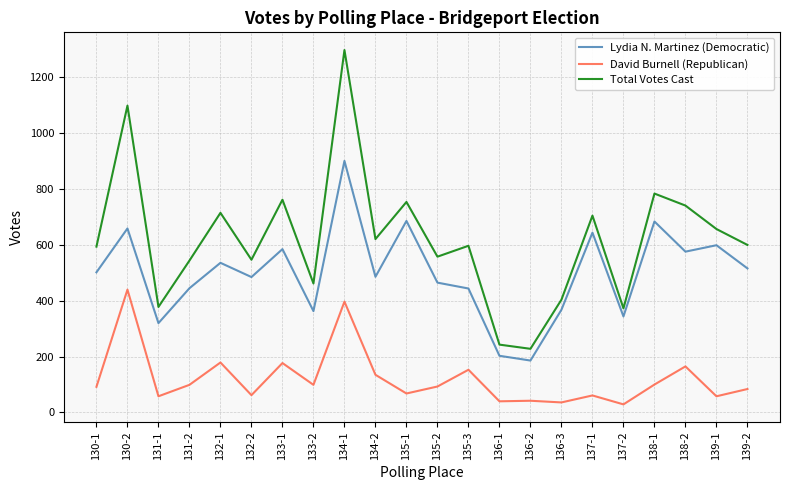

True or false: Lydia N. Martinez (Democratic) and Total Votes Cast cross at least once.

False